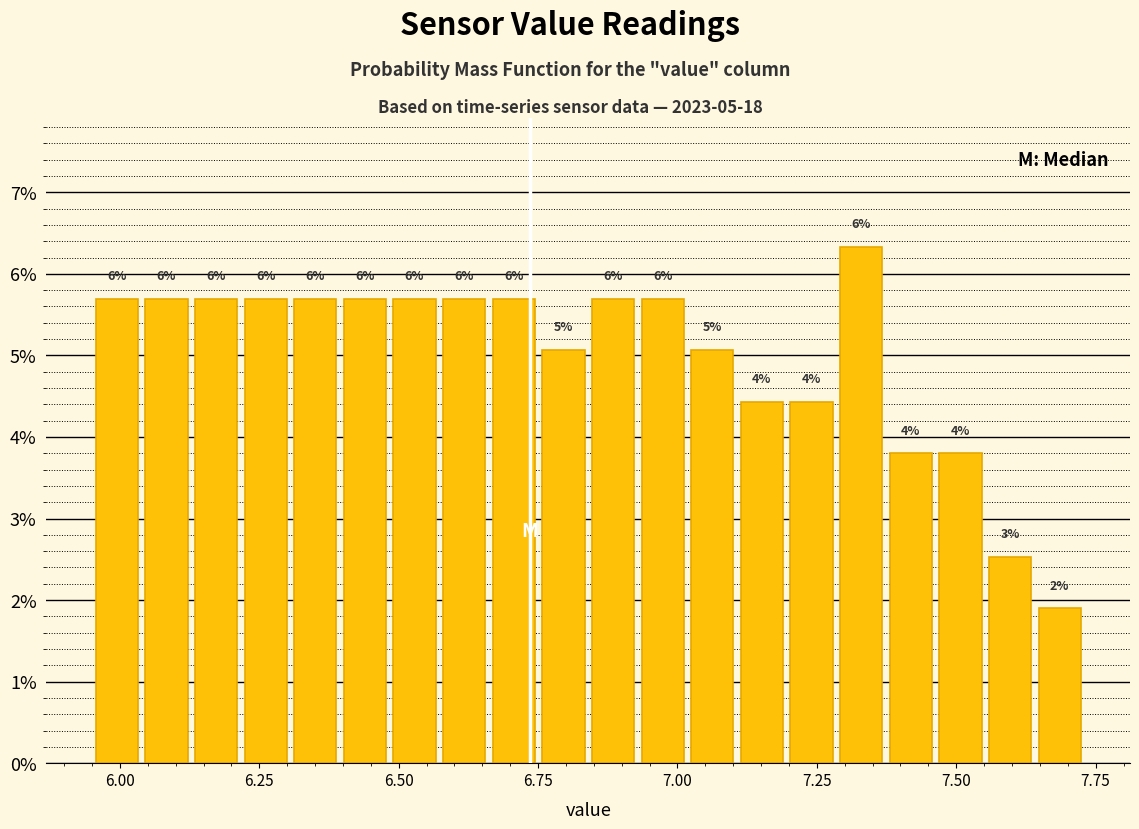

Around what value on the x-axis is the tallest bar? Give the approximate position of its centre, as read against the axis.

7.35